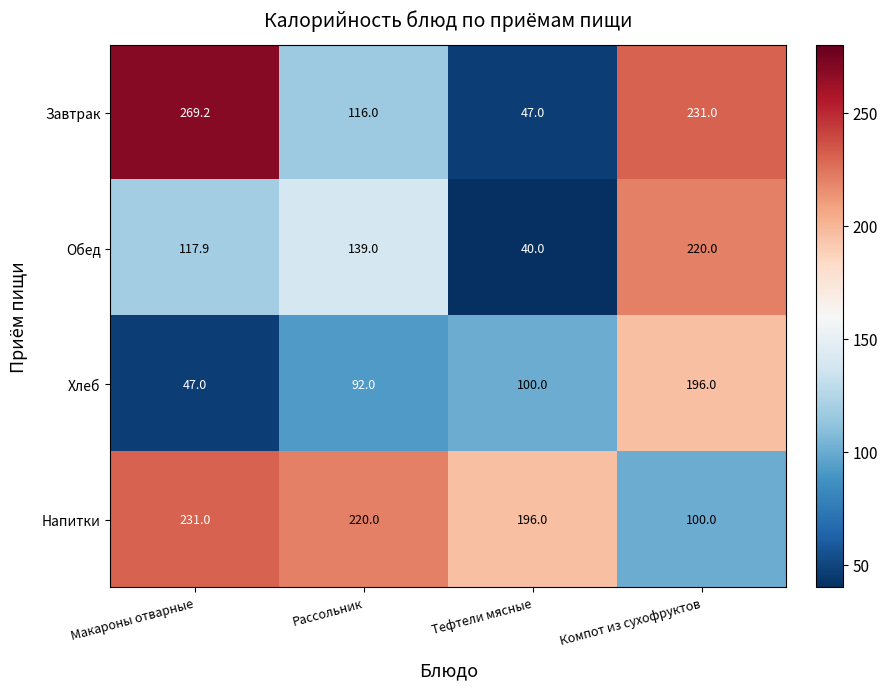

At Макароны отварные, list the series in order from smallest to largest.

Хлеб, Обед, Напитки, Завтрак